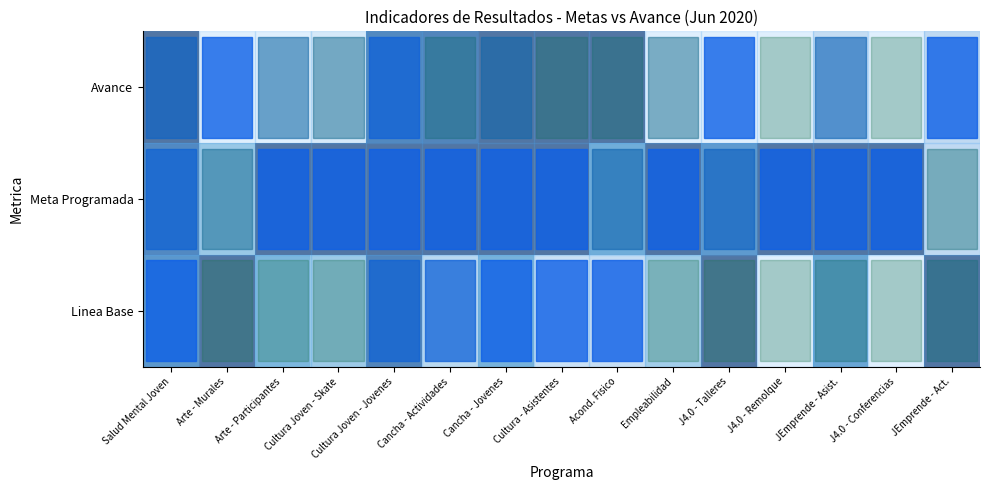

Reading left to right, extract all data points from this chart.

row_0: 1.0	0.0	0.0	0.1	0.9	0.9	1.0	1.0	1.0	0.0	0.0	0.0	0.2	0.0	0.3
row_1: 0.9	0.4	1.0	1.0	1.0	1.0	1.0	1.0	0.6	1.0	0.8	1.0	1.0	1.0	0.3
row_2: 0.8	1.0	0.6	0.4	0.9	0.3	0.6	0.2	0.2	0.4	1.0	0.0	0.7	0.0	1.0